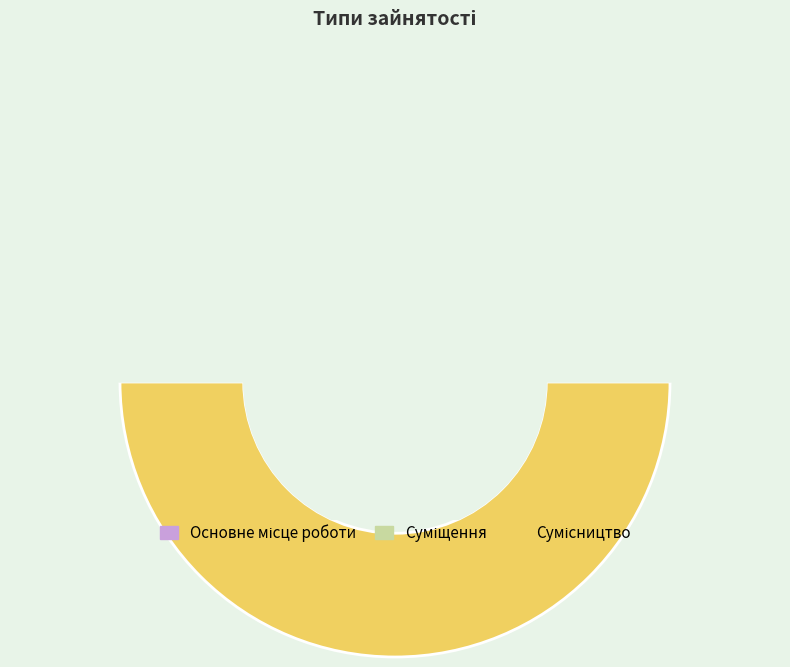

Does any single category account for the majority?

No